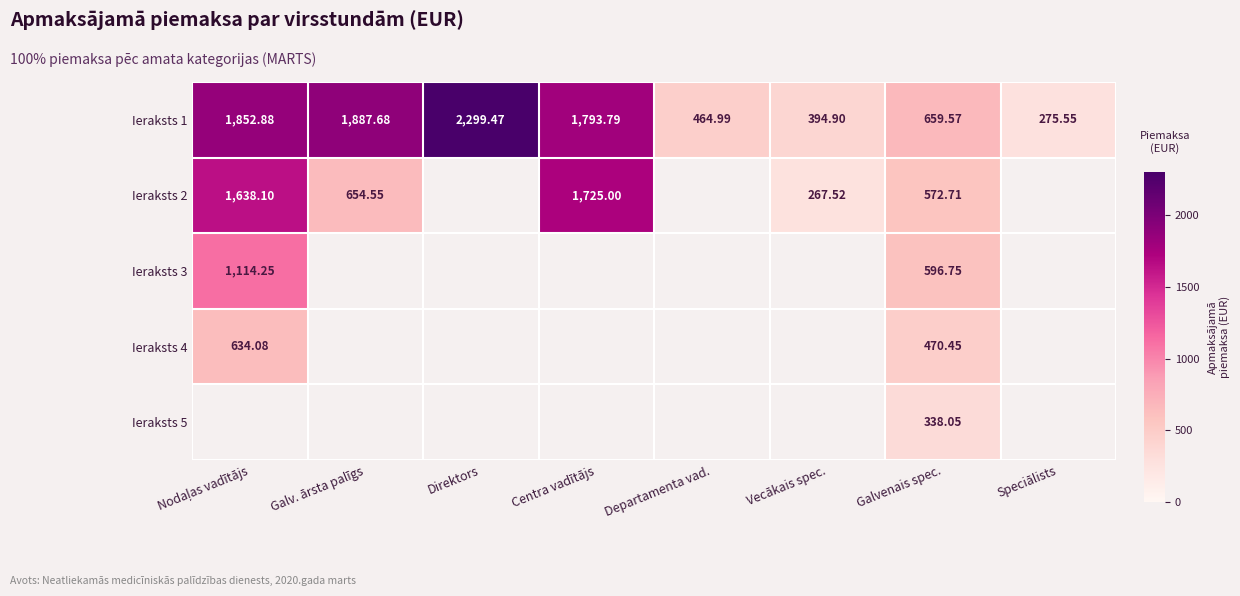

How many series are shown in this chart?

5